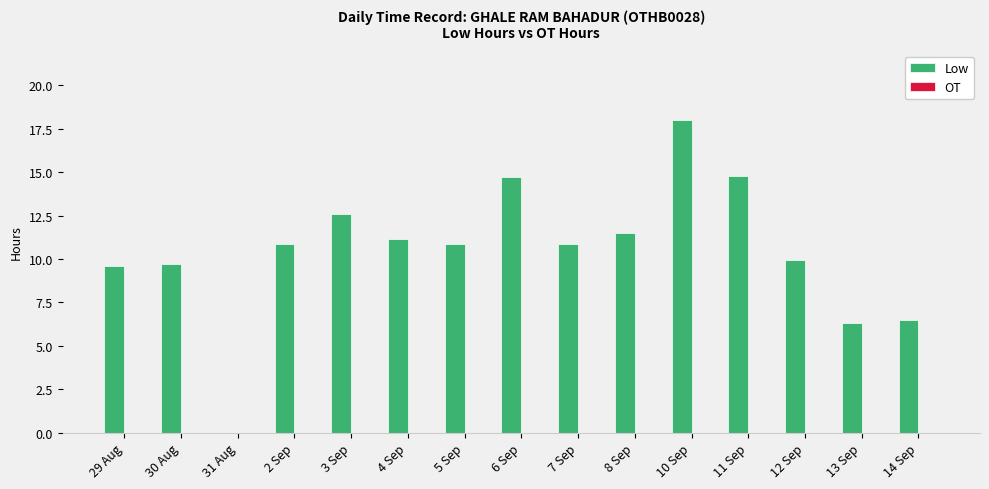

What is the change in value from 29 Aug to 11 Sep?

+5.2